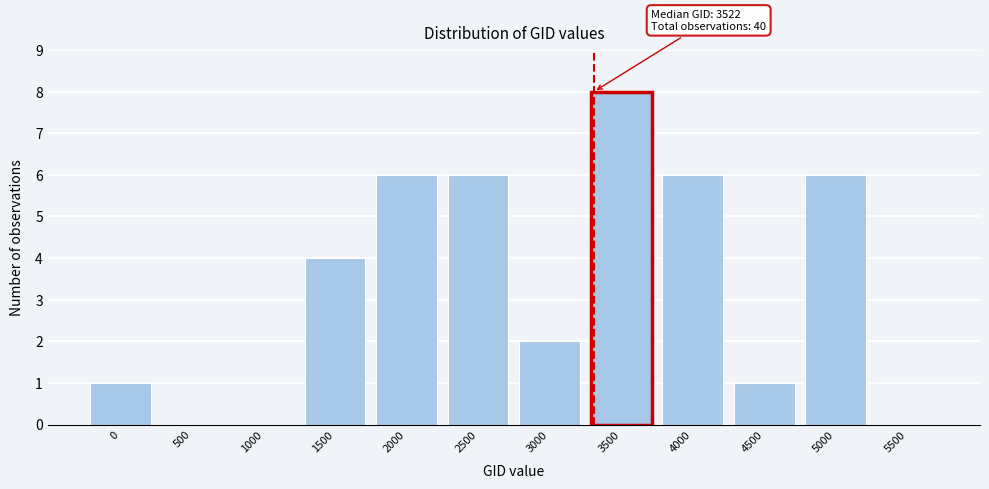

Reading left to right, list all the values displayed in this chart.

0=1	500=0	1000=0	1500=4	2000=6	2500=6	3000=2	3500=8	4000=6	4500=1	5000=6	5500=0